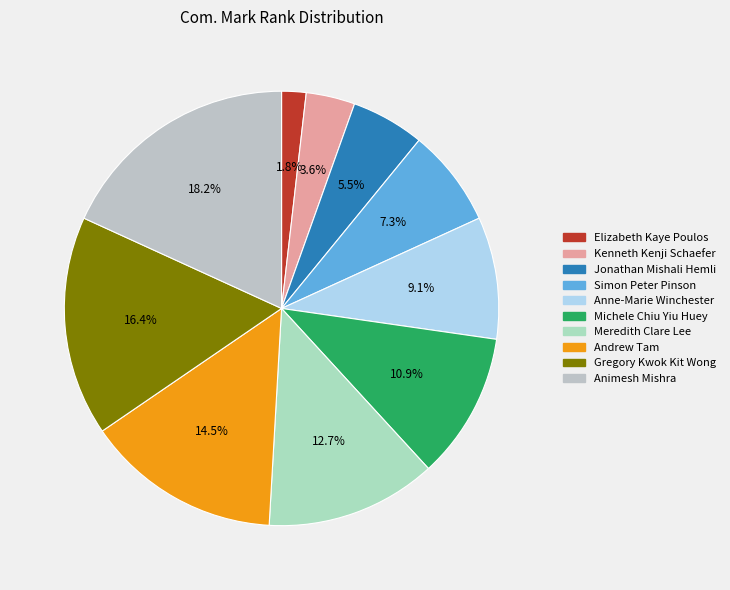

Count the number of slices in the pie.

10